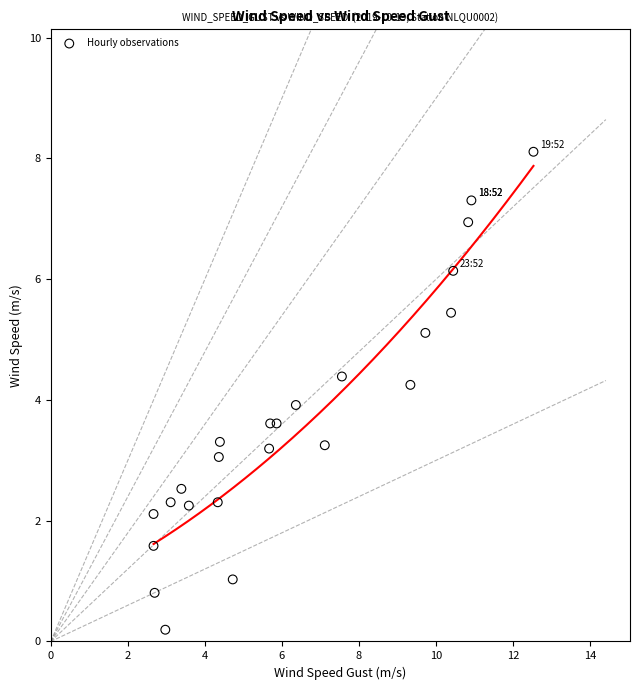

What is the range of Y values (max minus min)?

7.9